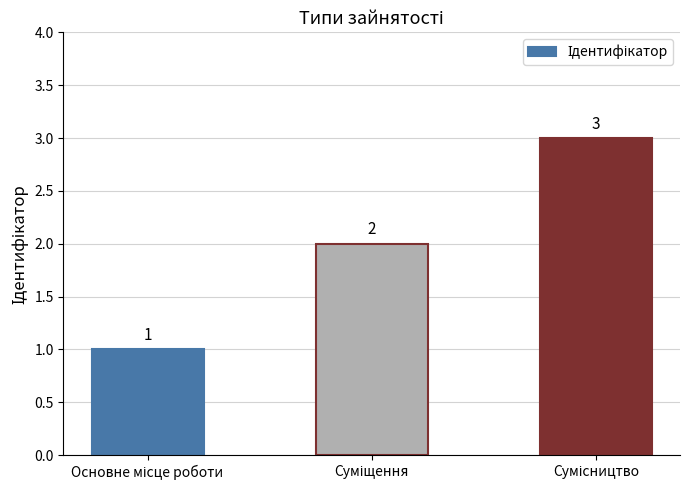

What is the average value?

2